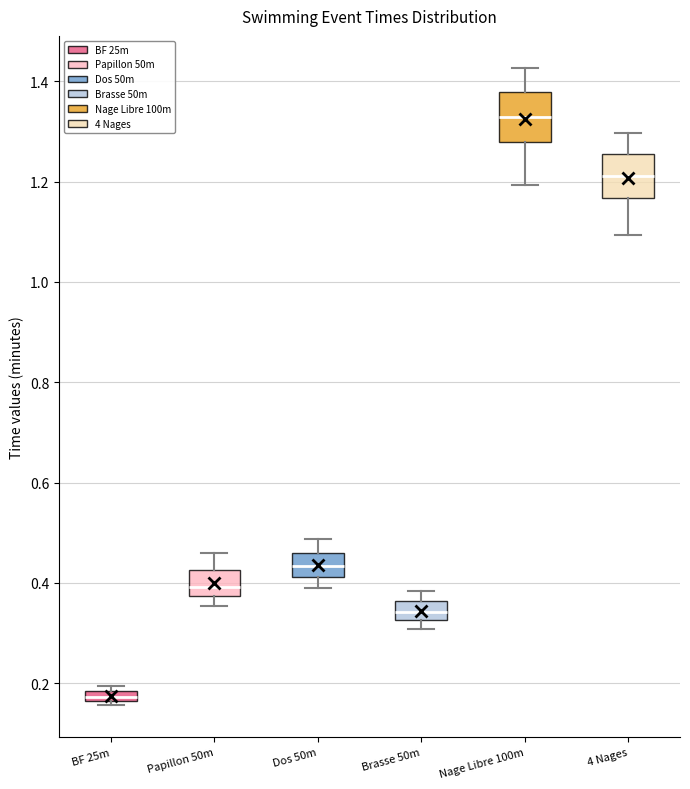

Which box's median line is the lowest?

BF 25m